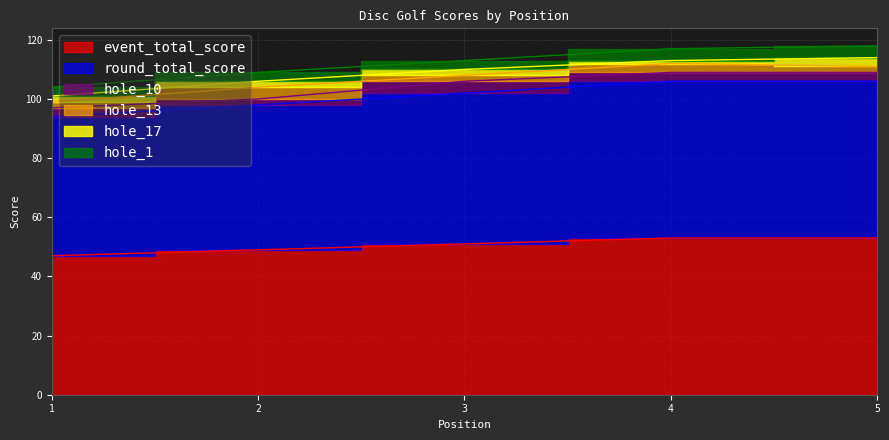

What is the average value of the hole_1 series?

3